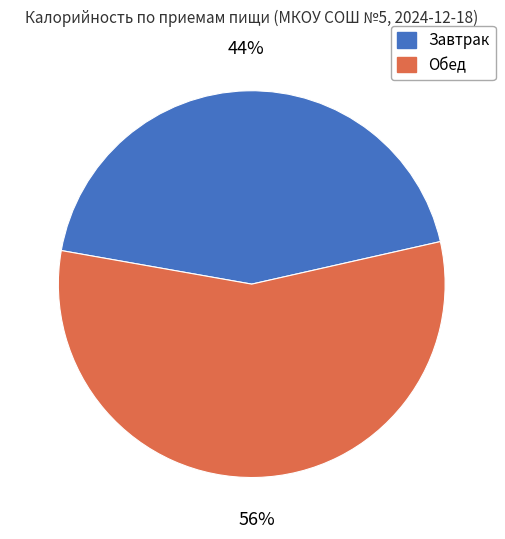

What is the ratio of the value at Обед to the value at Завтрак?

1.3